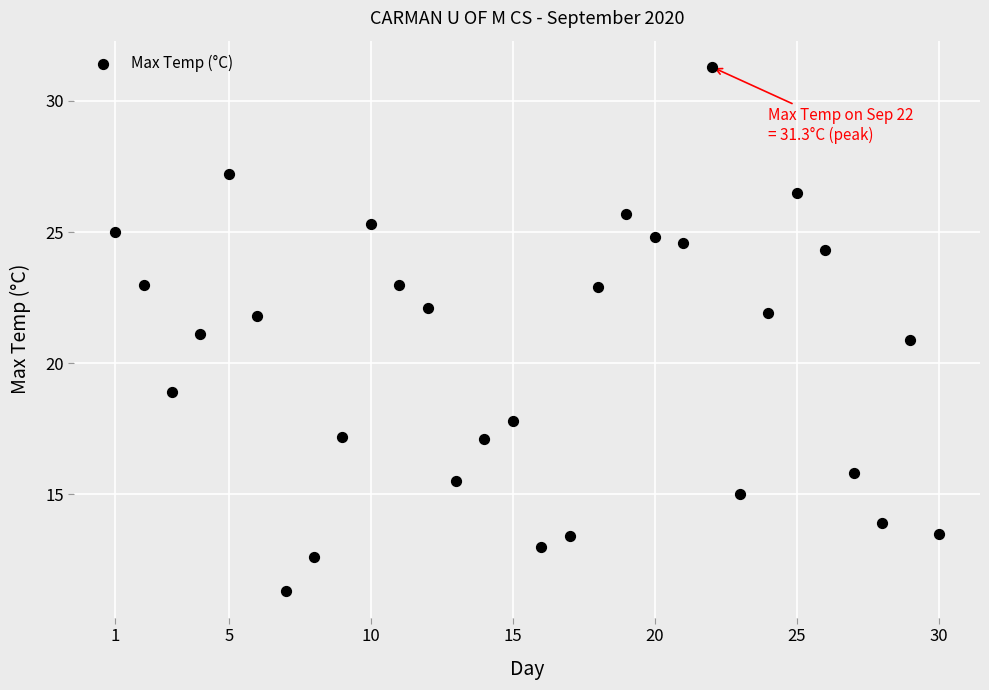

List the coordinates of all points as (Y, X) pairs, reading left to right.

(25.0, 1.0)  (23.0, 2.0)  (18.9, 3.0)  (21.1, 4.0)  (27.2, 5.0)  (21.8, 6.0)  (11.3, 7.0)  (12.6, 8.0)  (17.2, 9.0)  (25.3, 10.0)  (23.0, 11.0)  (22.1, 12.0)  (15.5, 13.0)  (17.1, 14.0)  (17.8, 15.0)  (13.0, 16.0)  (13.4, 17.0)  (22.9, 18.0)  (25.7, 19.0)  (24.8, 20.0)  (24.6, 21.0)  (31.3, 22.0)  (15.0, 23.0)  (21.9, 24.0)  (26.5, 25.0)  (24.3, 26.0)  (15.8, 27.0)  (13.9, 28.0)  (20.9, 29.0)  (13.5, 30.0)